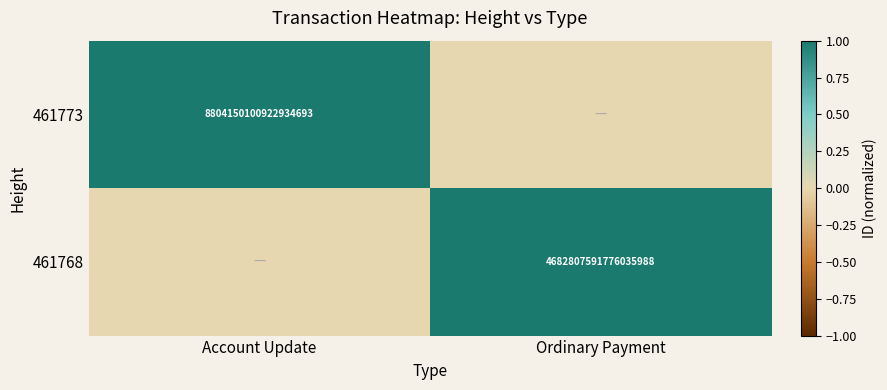

The 461773 series shows 8804150100922934272 at Account Update. True or false?

True